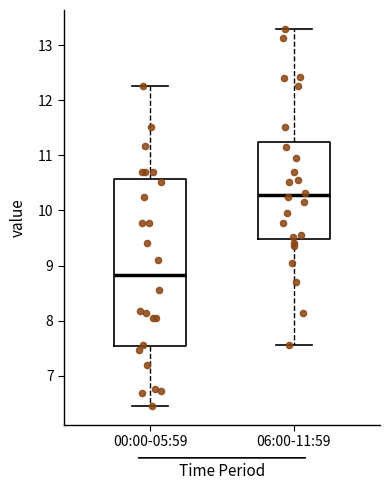

Where is the lower edge of the box for 06:00-11:59 on the y-axis? The values are not printed on the chart, so give them approximately, as read against the axis.

9.5